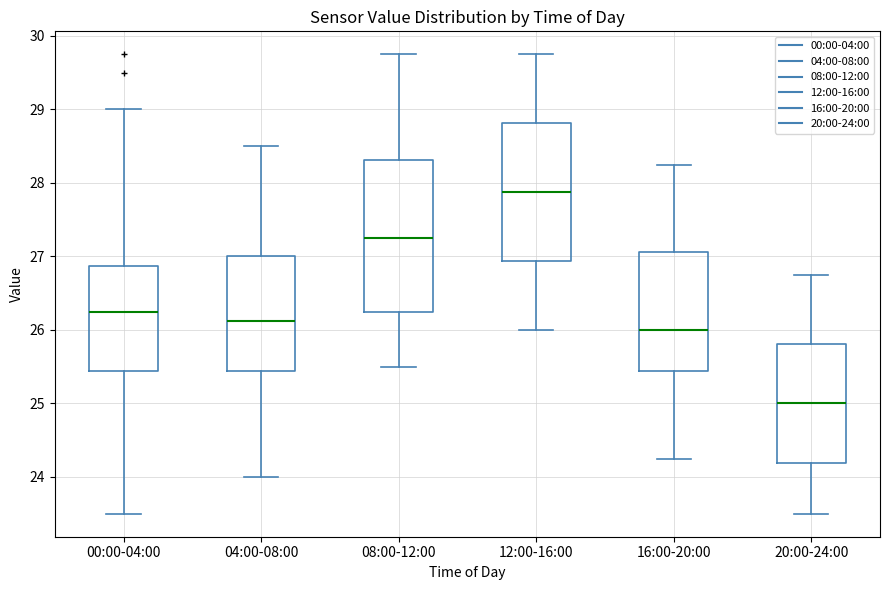

Where does the upper whisker of the box for 00:00-04:00 end on the y-axis? The values are not printed on the chart, so give them approximately, as read against the axis.

29.0